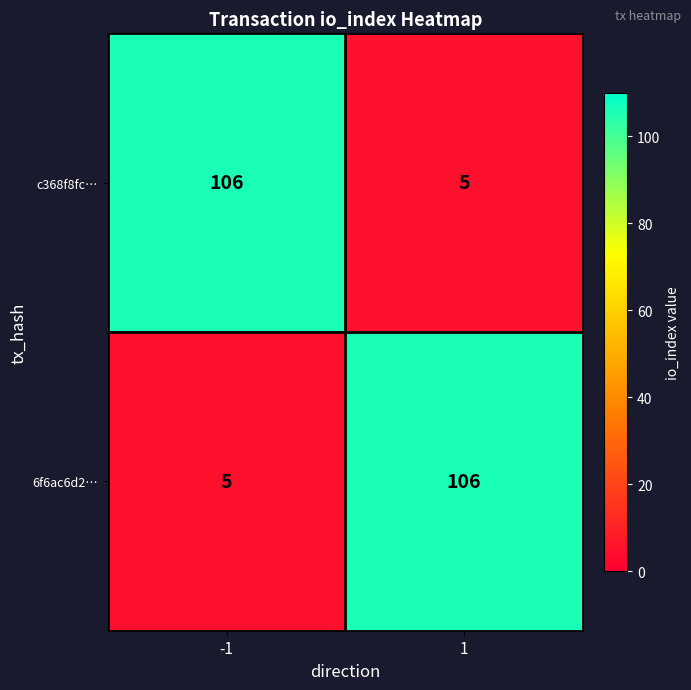

Count the number of categories in the chart.

2